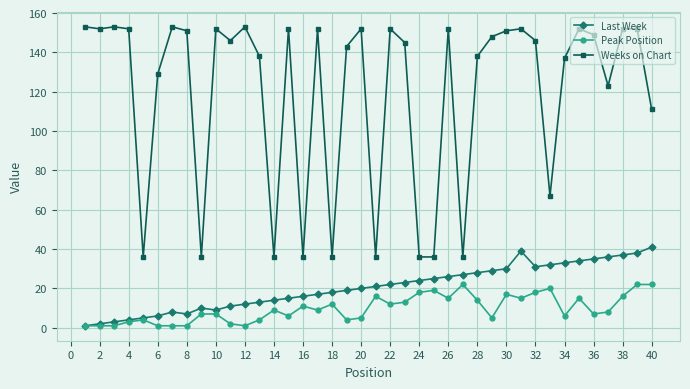

What is the highest value of the Peak Position series?

22